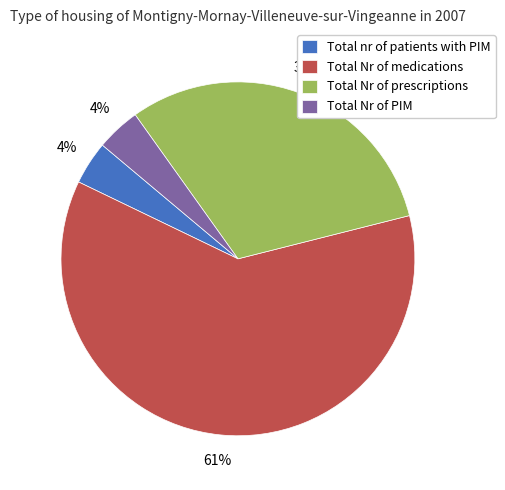

What is the largest slice in the pie chart?

Total Nr of medications